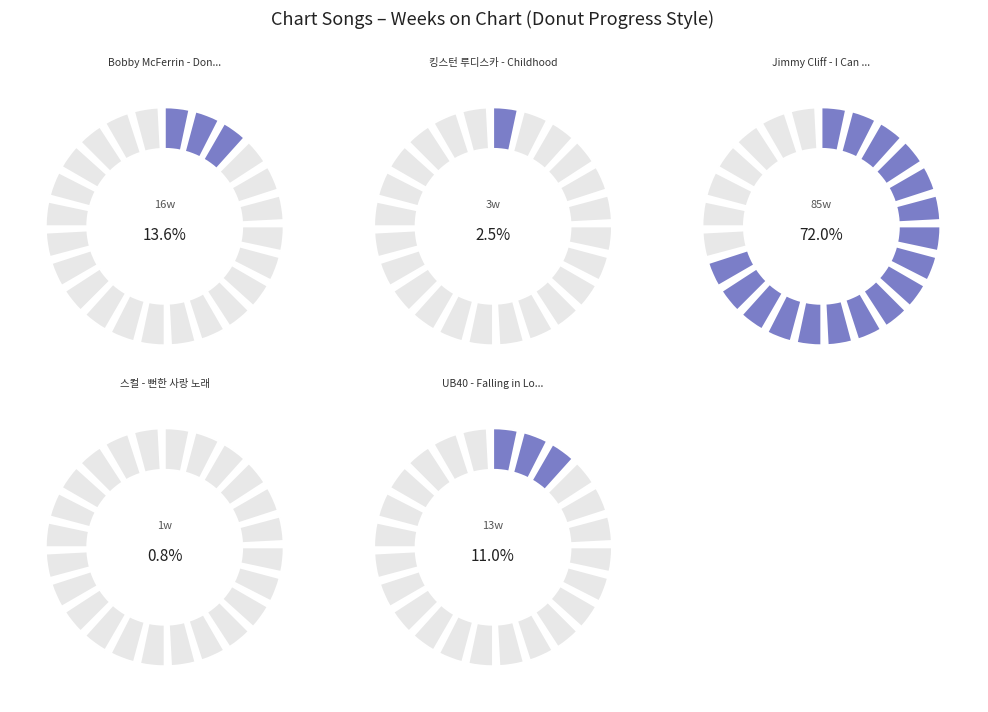

To the nearest percent, what is the difference between the largest and smallest slice percentages?

71%